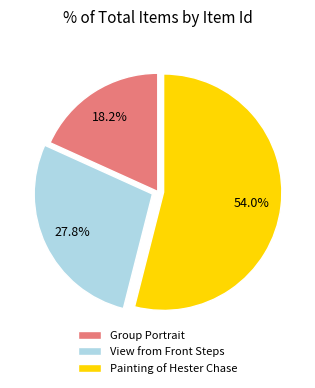

Is the sum of View from Front Steps and Painting of Hester Chase greater than half?

Yes